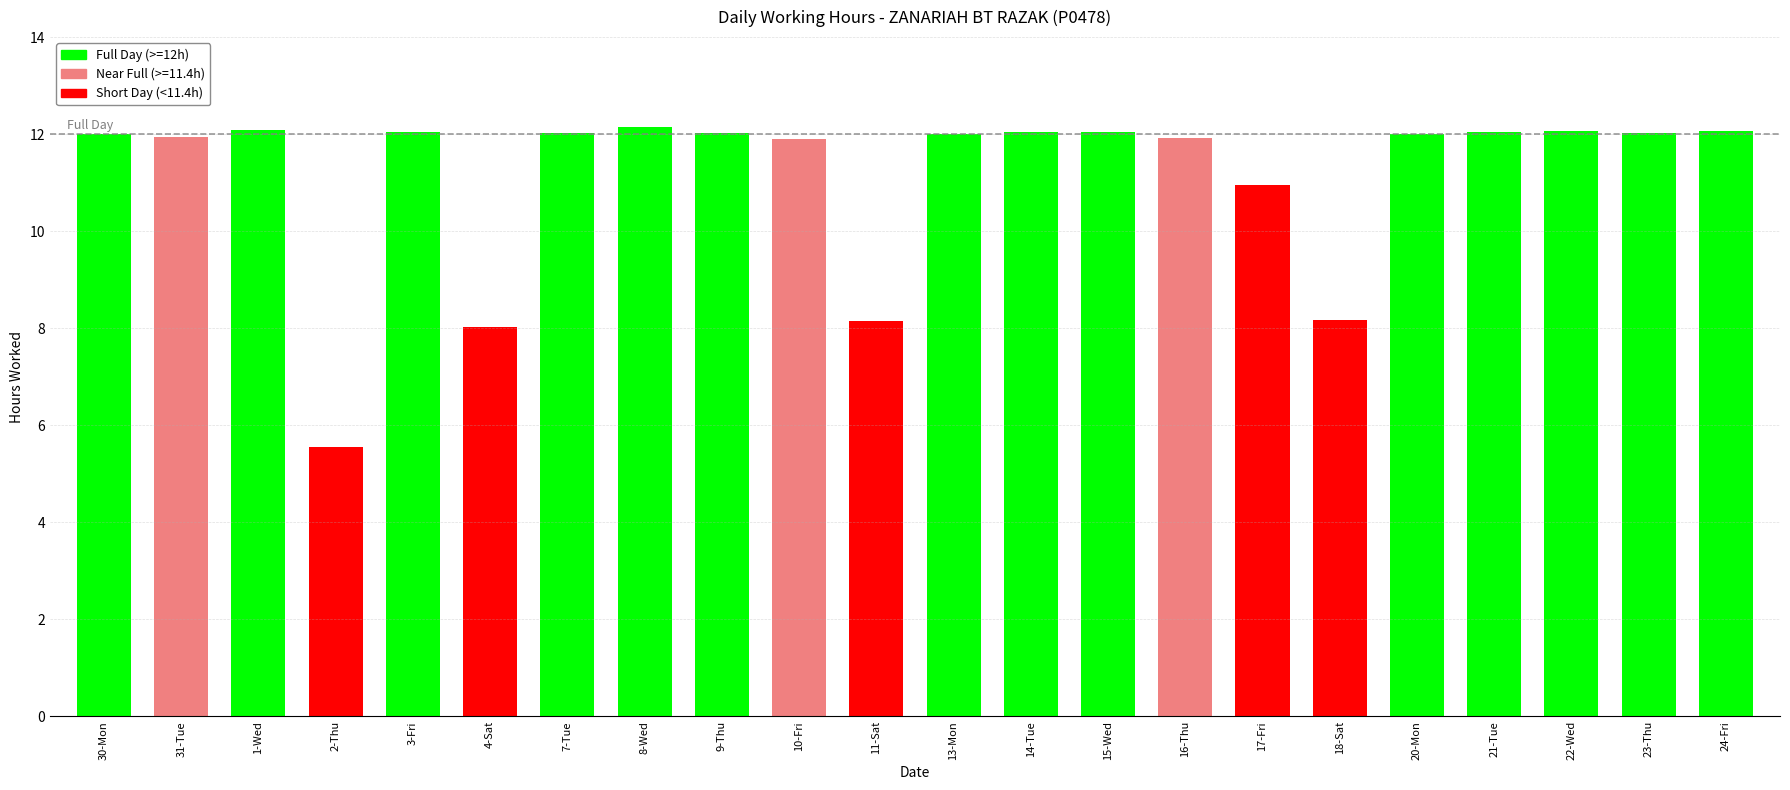

The value at 4-Sat is 4.6. True or false?

False